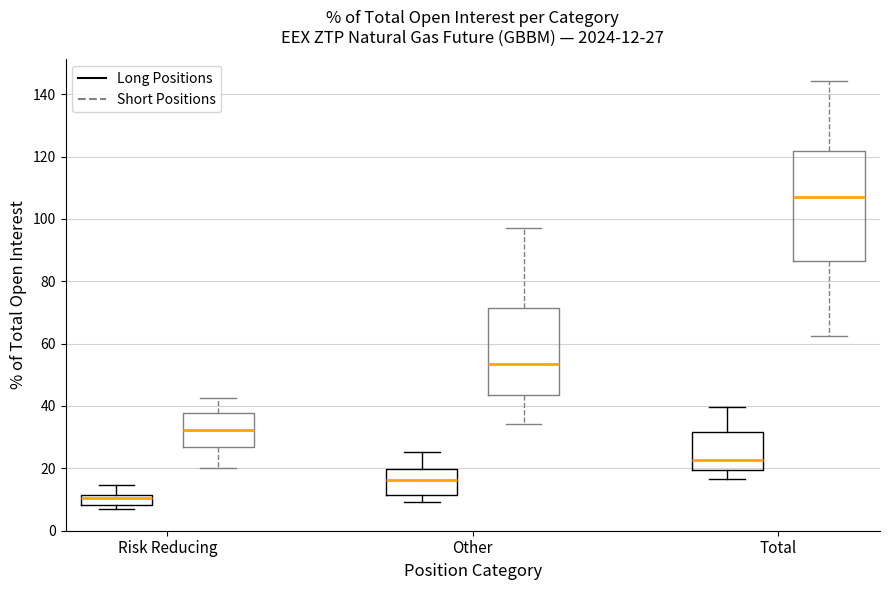

Which box has the lowest median line?

Risk Reducing (Long Positions)